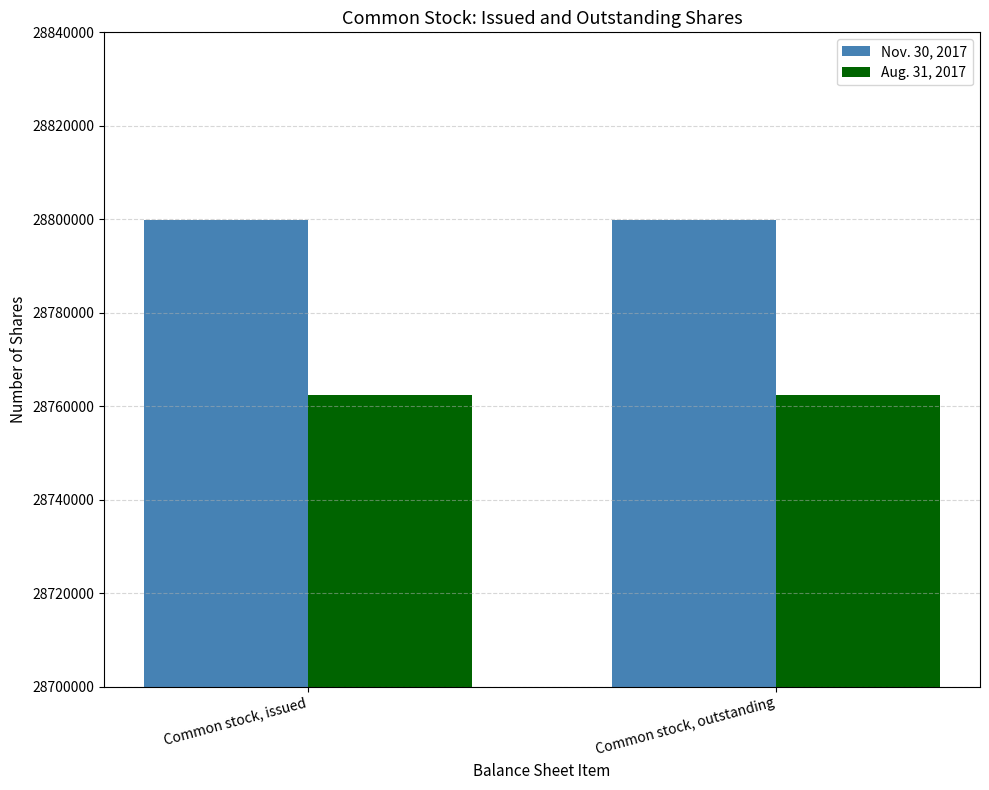

How many bars are there in each group?

2